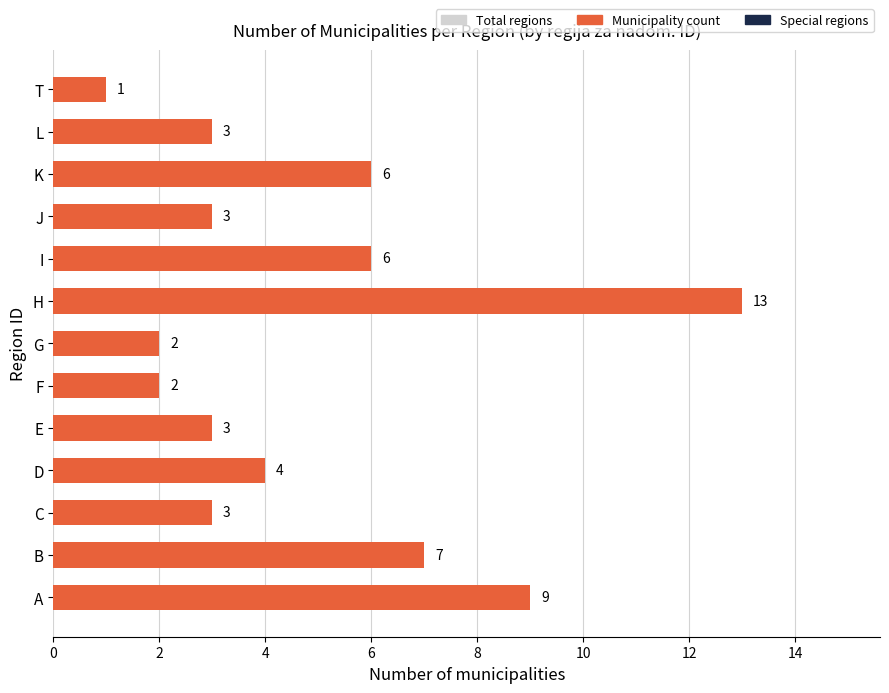

True or false: the data shows 13 at H.

True